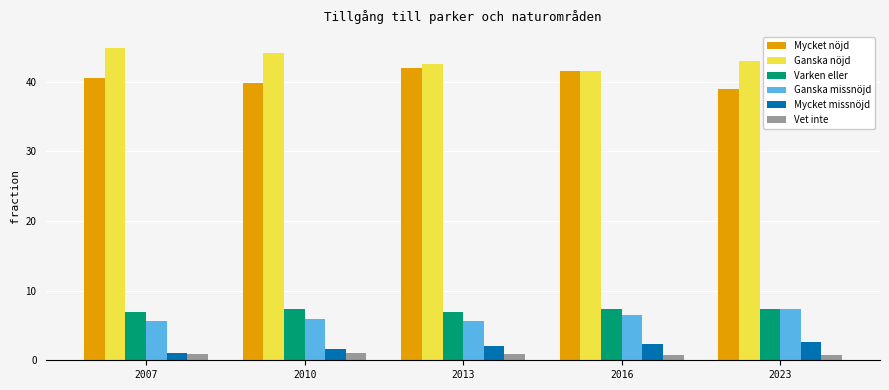

What is the difference between the highest and lowest values at 2010?

43.1